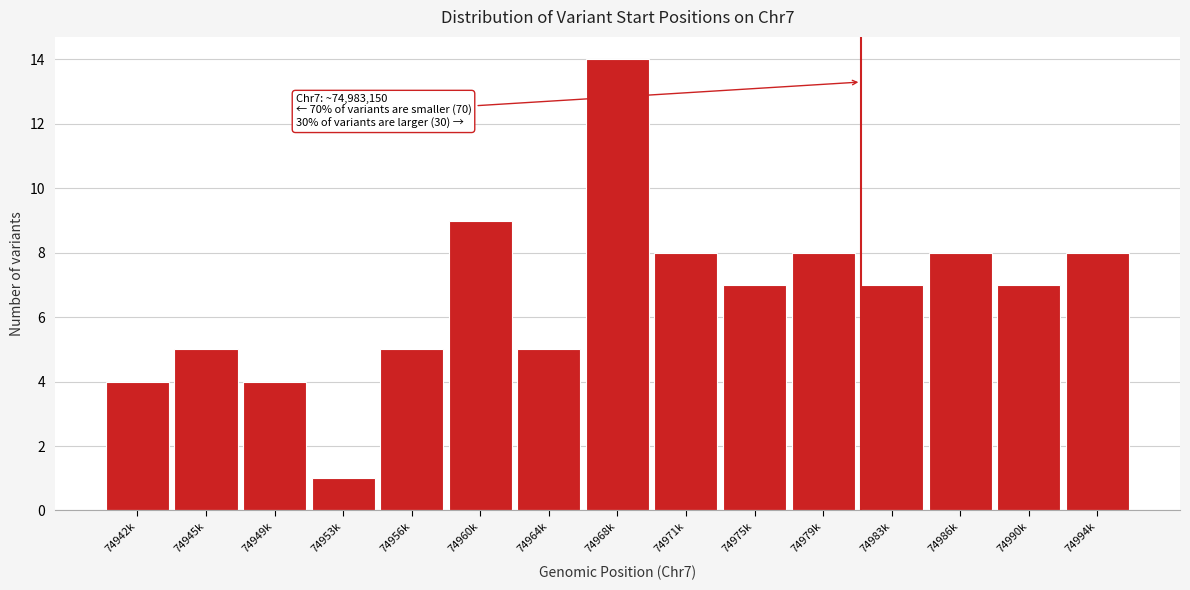

Reading right to left, what are all the values shown in this chart?

74994k=8	74990k=7	74986k=8	74983k=7	74979k=8	74975k=7	74971k=8	74968k=14	74964k=5	74960k=9	74956k=5	74953k=1	74949k=4	74945k=5	74942k=4